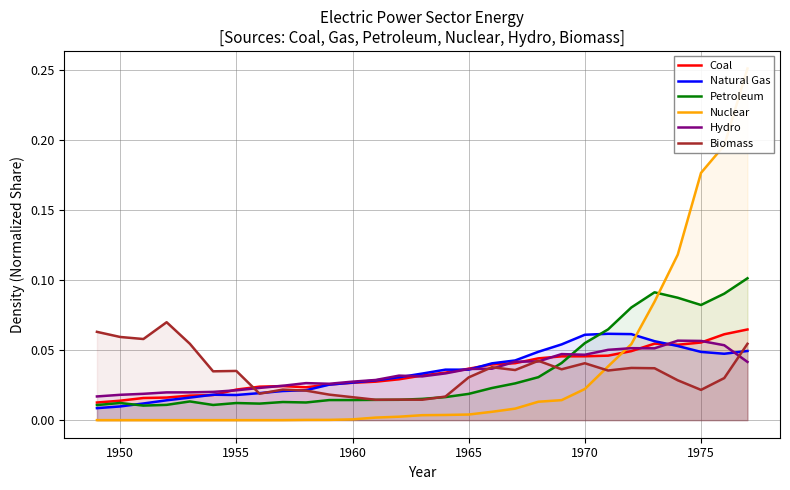

After their last crossing, which series has the higher values: Nuclear or Coal?

Nuclear